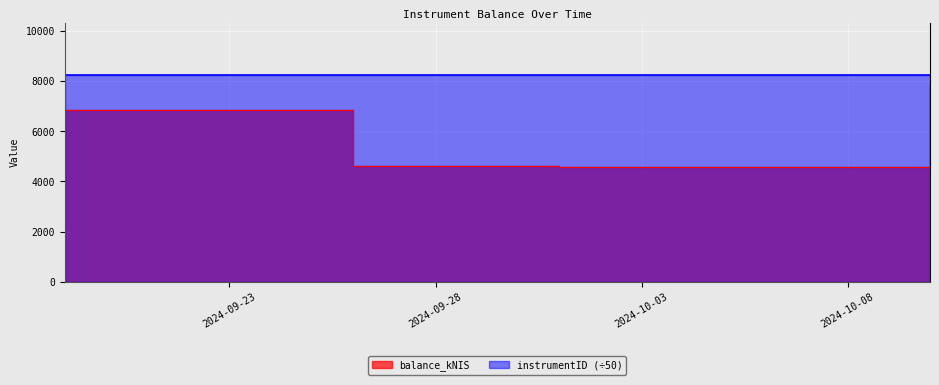

Is it true that the value at 2024-10-01 is 4582.5?

True